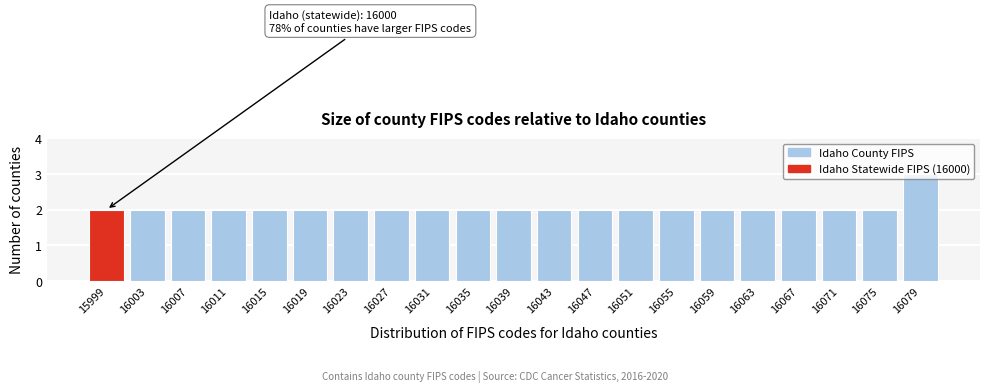

Is it true that the value at 16011 is 2?

True